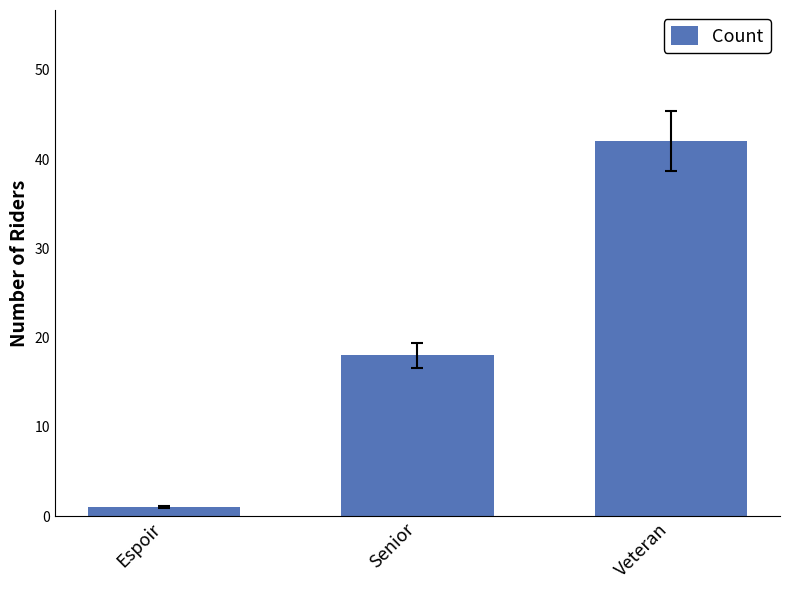

How many bars are there in total?

3